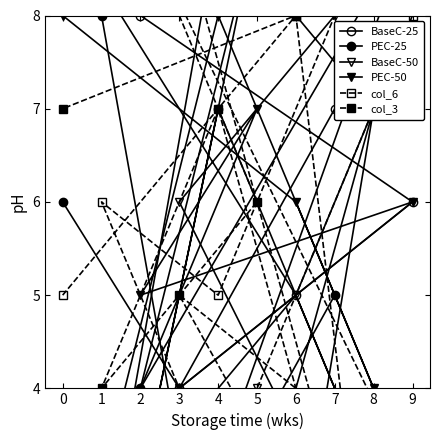

True or false: PEC-50 has a value of 6 at 9.

True